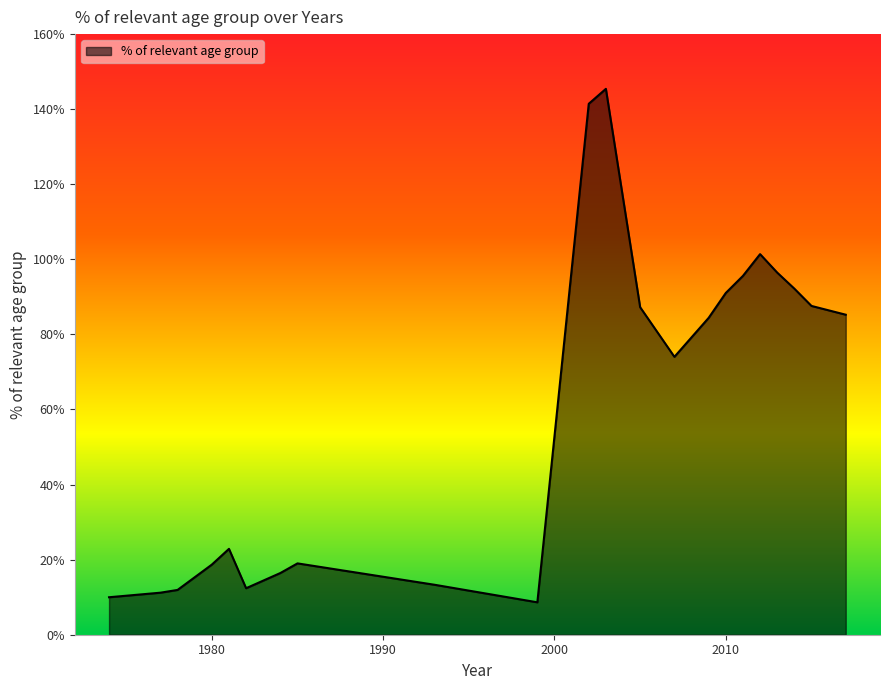

What is the difference between the maximum and minimum values?

136.8